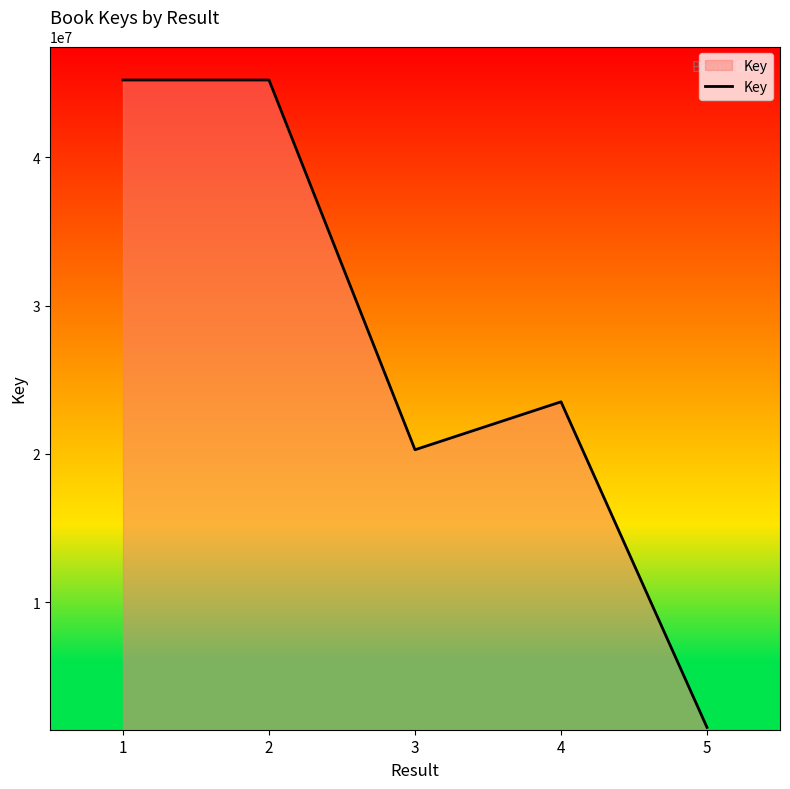

Which has a higher value, 4 or 5?

4